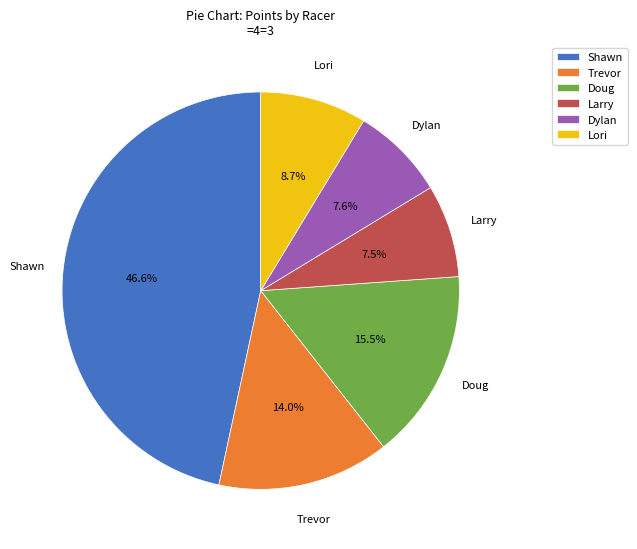

Is there a majority slice in this chart?

No